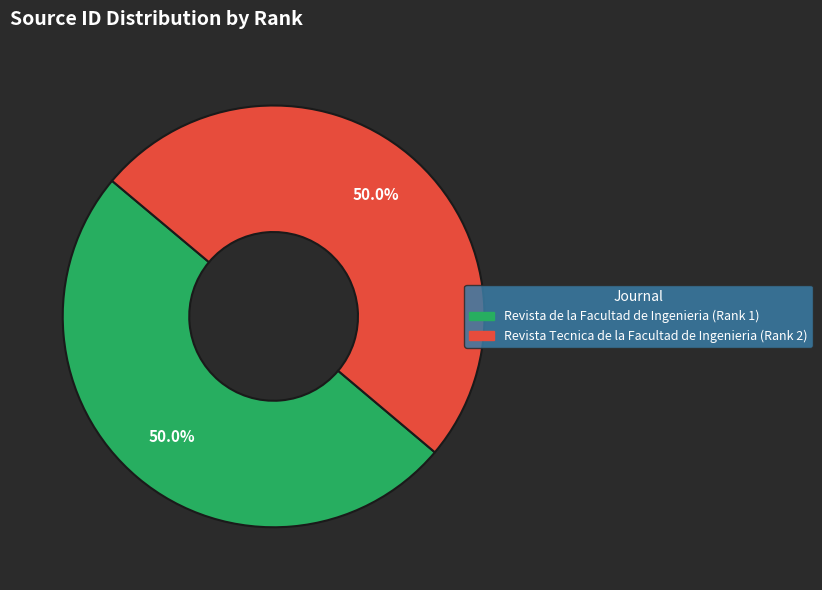

How many segments does this pie chart have?

2